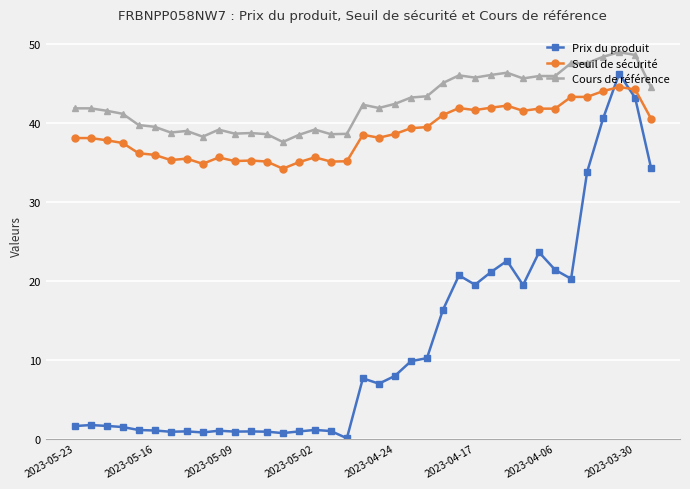

Which series has the largest range (max minus min)?

Prix du produit